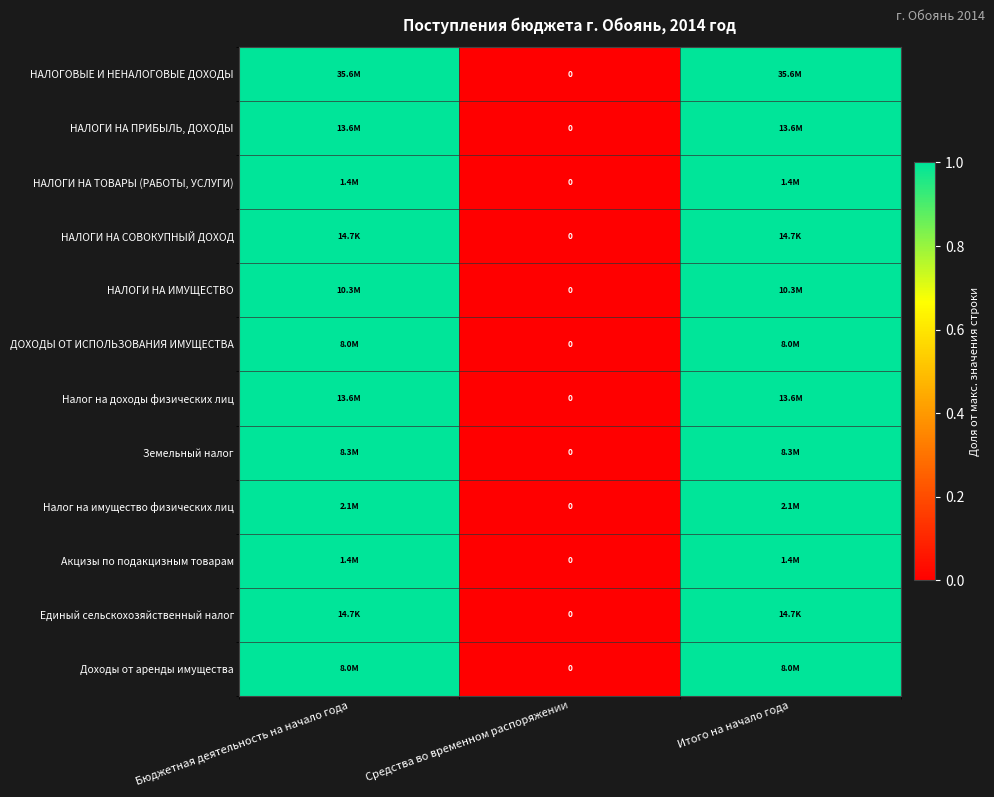

List the labels in order of НАЛОГИ НА ИМУЩЕСТВО value, largest first.

Бюджетная деятельность на начало года, Итого на начало года, Средства во временном распоряжении